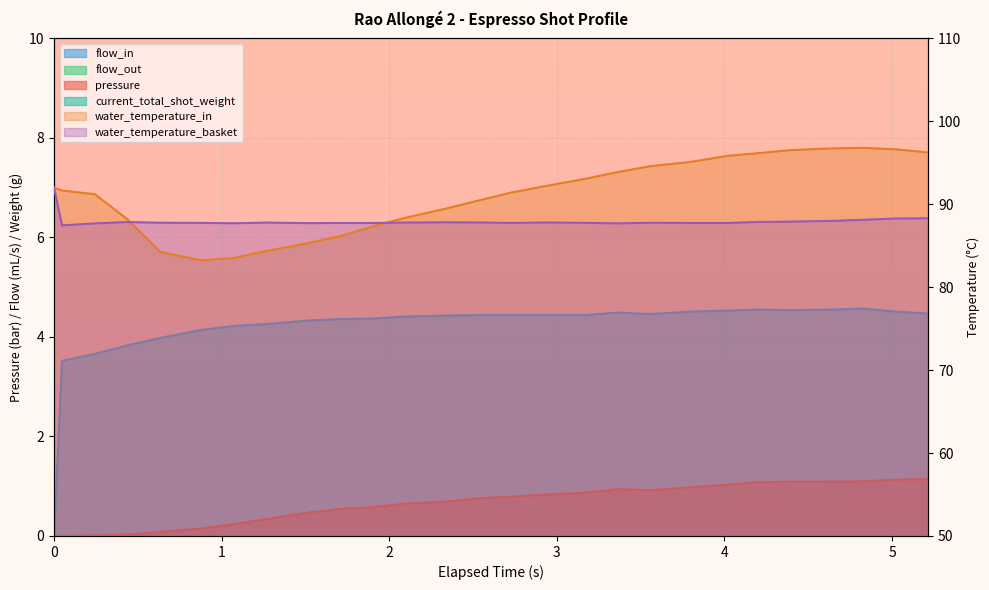

True or false: pressure and flow_in intersect in this chart.

False